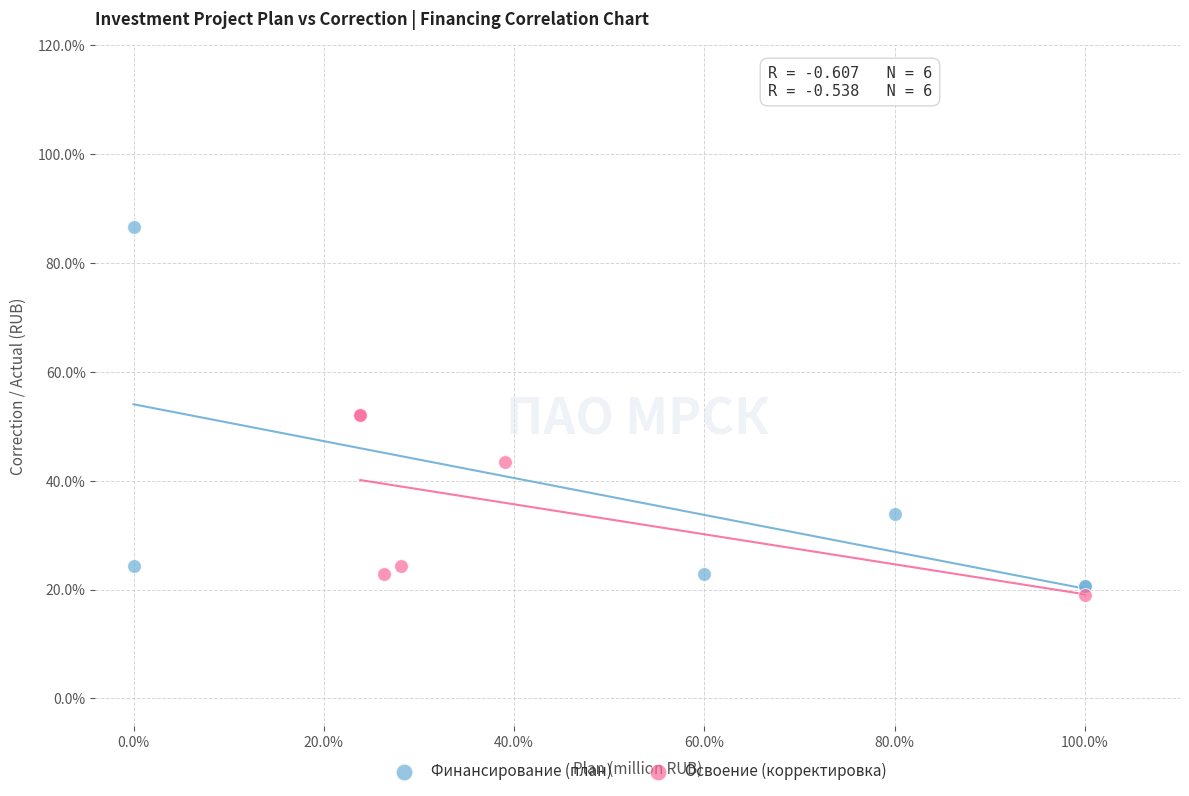

Which series reaches the maximum Y coordinate?

Финансирование (план)